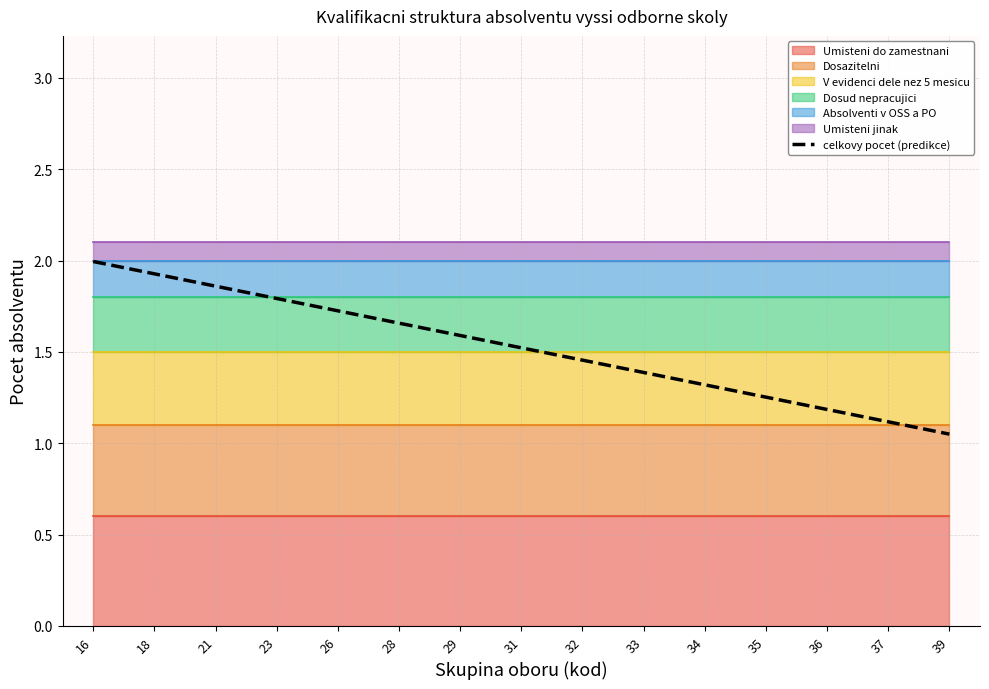

What is the value of the 9th point from the left?

1.5